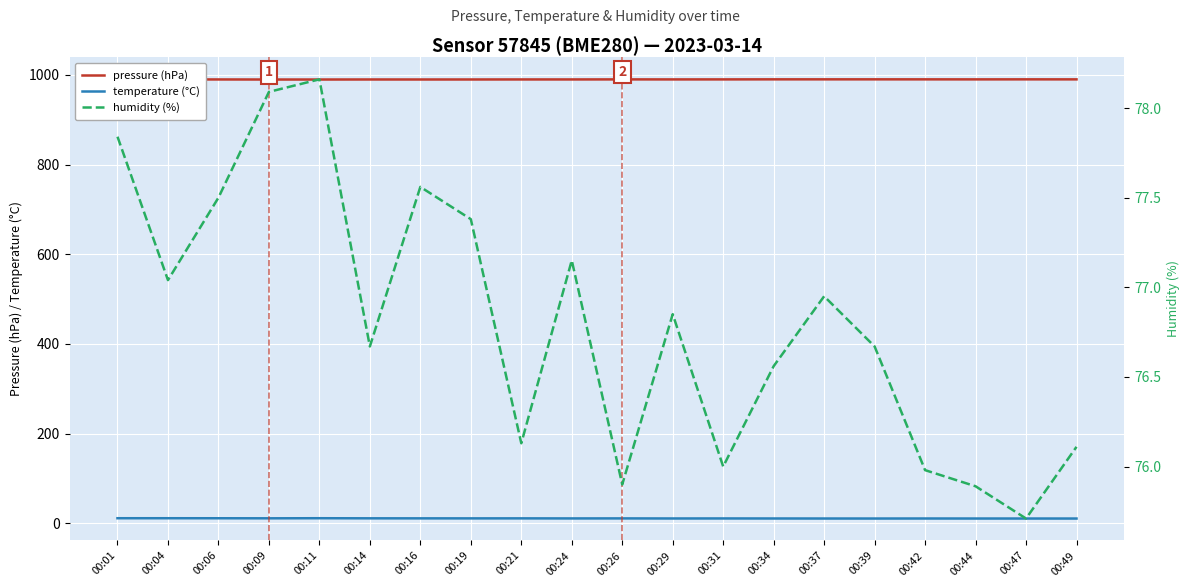

At which category is the sum across all series the highest?

00:11